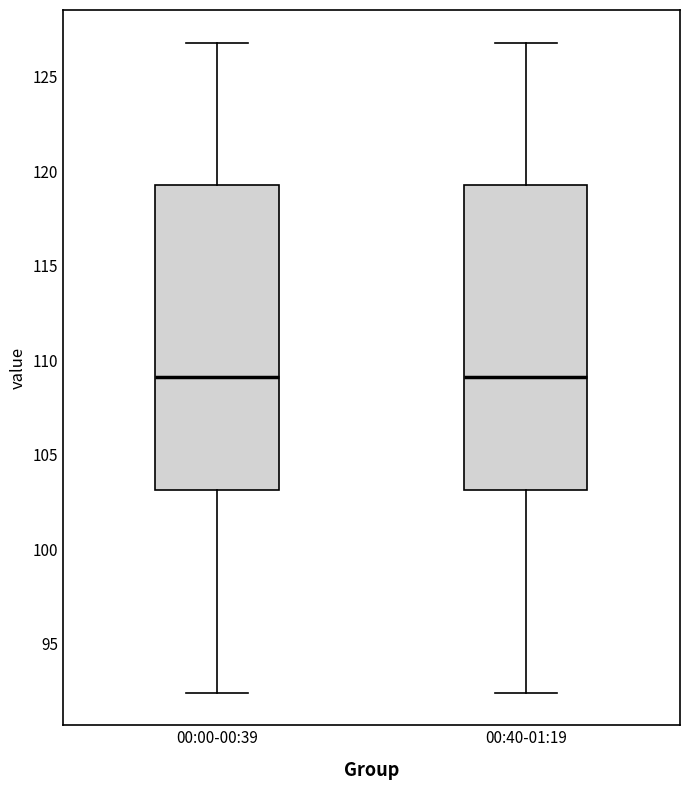

Reading left to right, read every box against the y-axis: the position of its median line, the range the box covers, and the ends of its whiskers. The values are not printed on the chart, so give them approximately, as read against the axis.

00:00-00:39: median 109.0, box 103.0 to 119.5, whiskers 92.5 to 127.0
00:40-01:19: median 109.0, box 103.0 to 119.5, whiskers 92.5 to 127.0